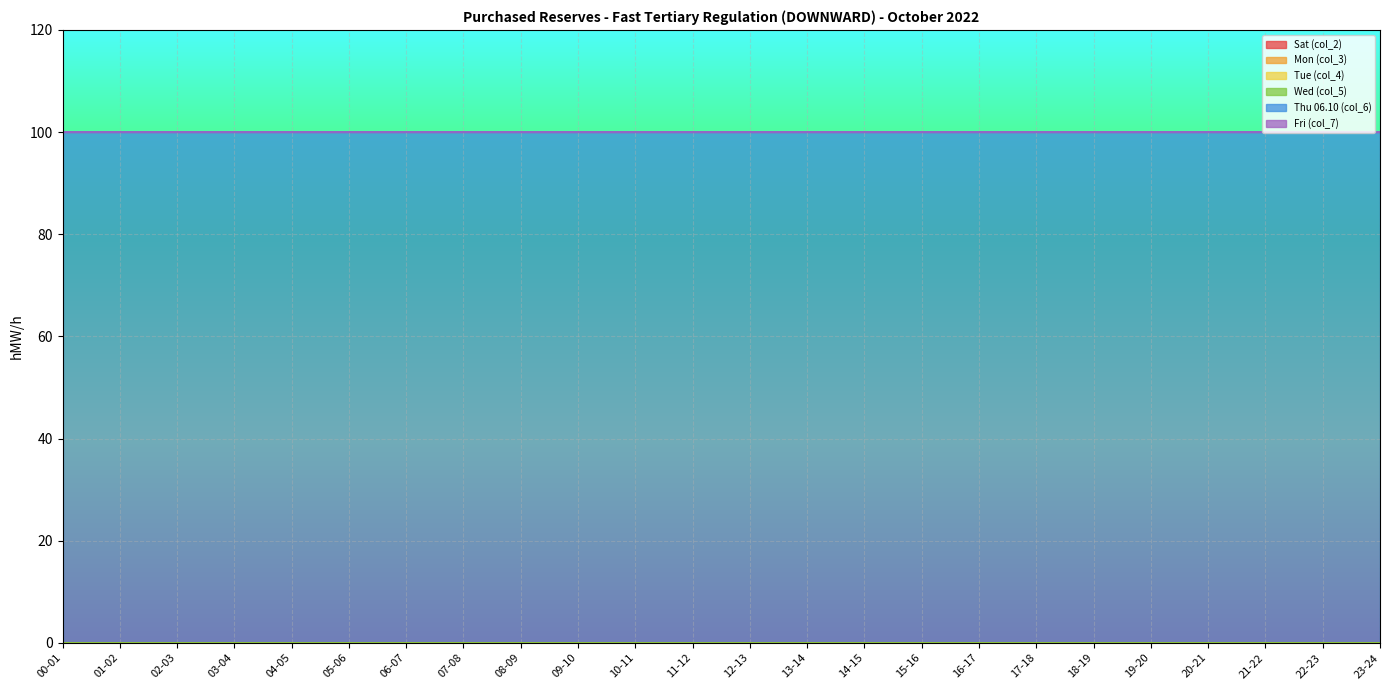

At which label is Tue (col_4) closest to 0?

00-01